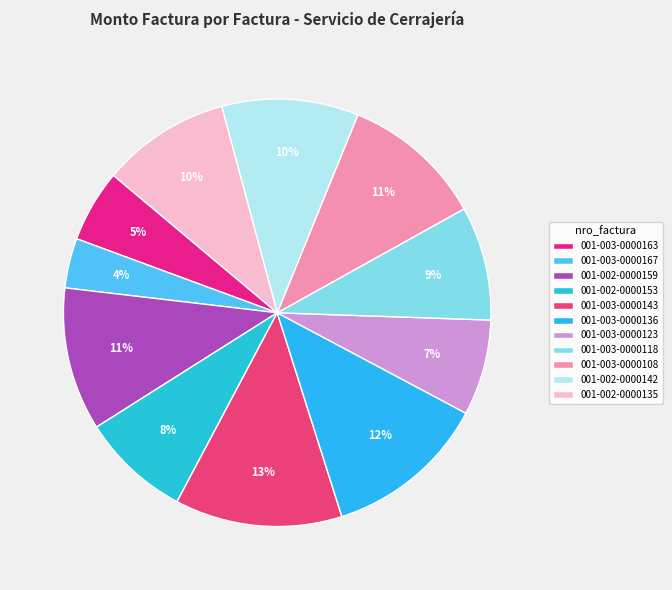

What percentage is the 001-003-0000123 slice, to the nearest percent?

7%